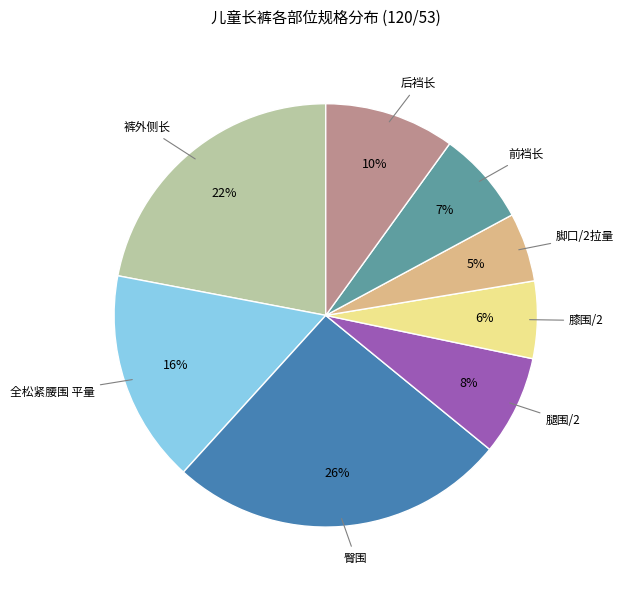

What percentage is the 臀围 slice, to the nearest percent?

26%